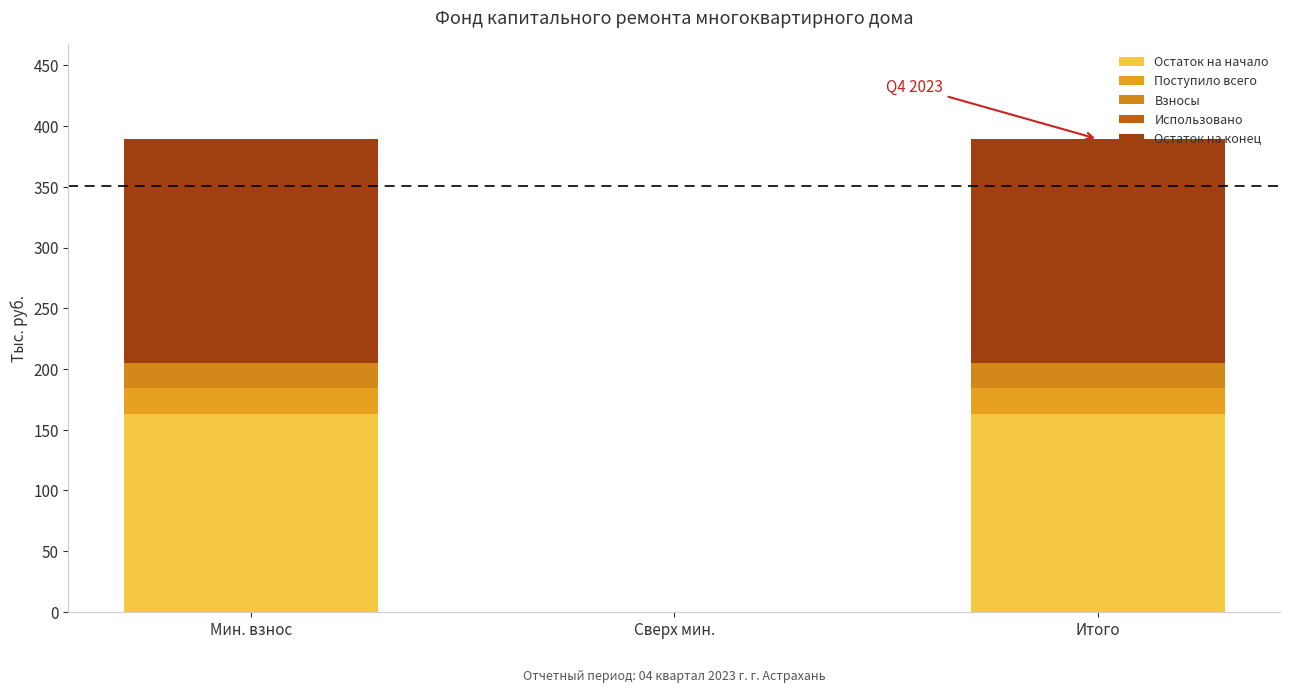

True or false: Остаток на начало has a value of 50.6 at Итого.

False